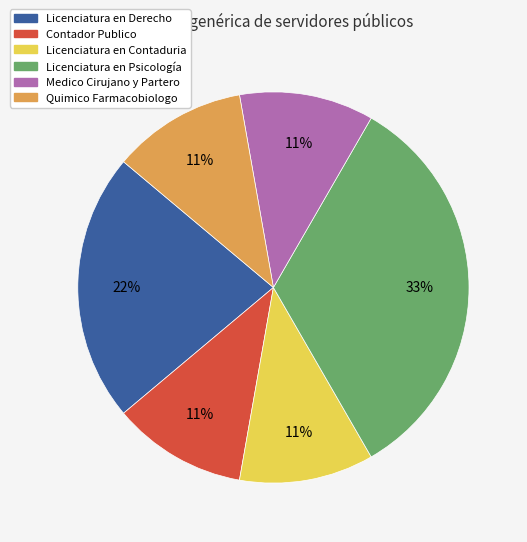

Is the sum of Quimico Farmacobiologo and Contador Publico greater than half?

No